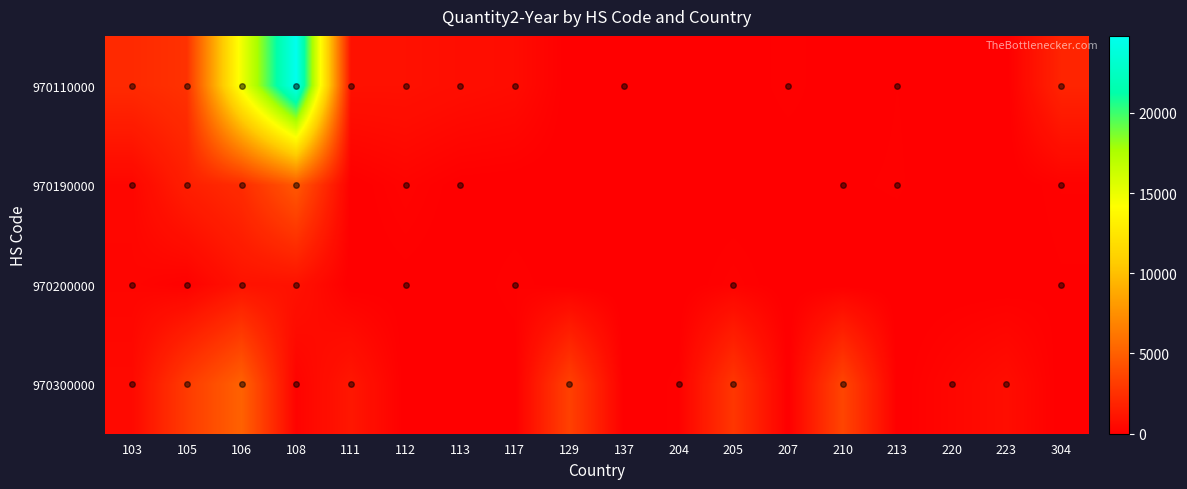

Which series has the largest range (max minus min)?

970110000